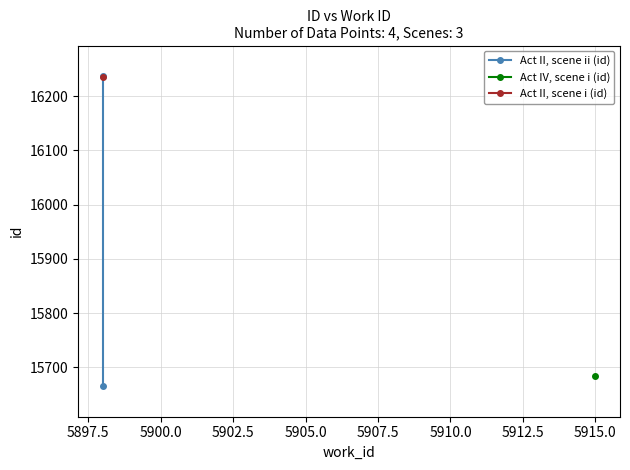

What is the difference between the maximum and minimum values?

570